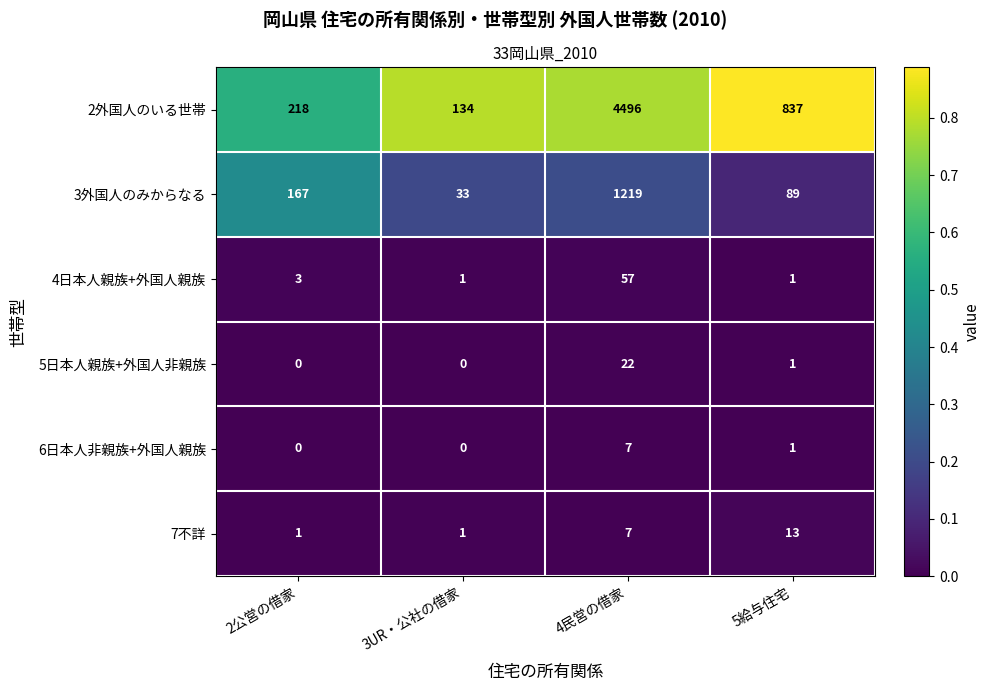

What is the maximum value for 4日本人親族+外国人親族?

57